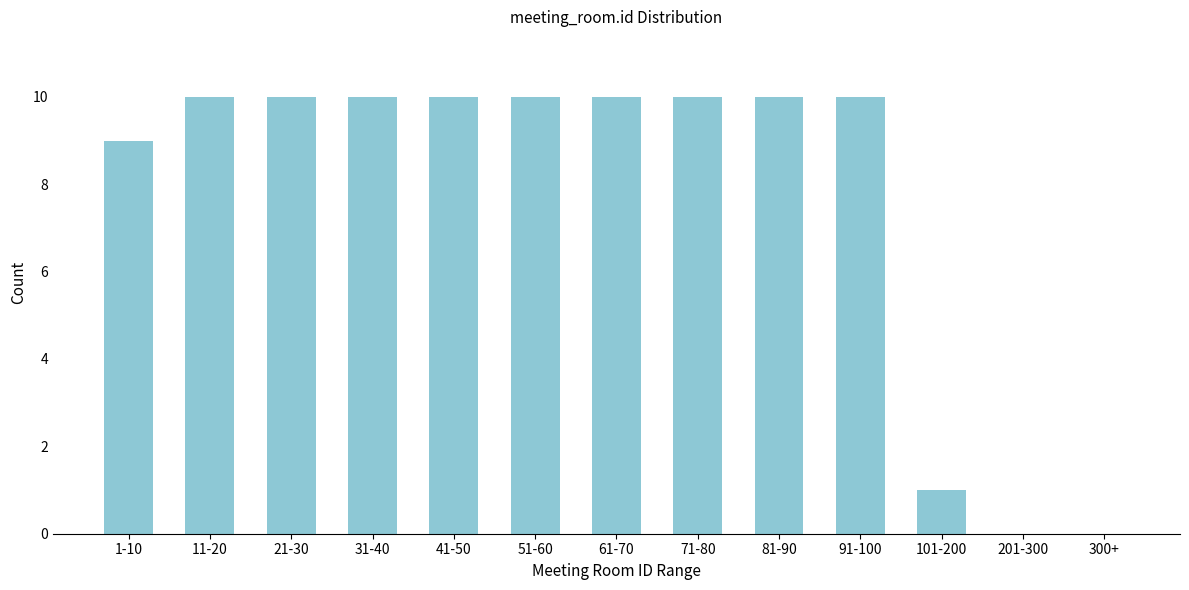

Reading left to right, extract all data points from this chart.

1-10=9	11-20=10	21-30=10	31-40=10	41-50=10	51-60=10	61-70=10	71-80=10	81-90=10	91-100=10	101-200=1	201-300=0	300+=0